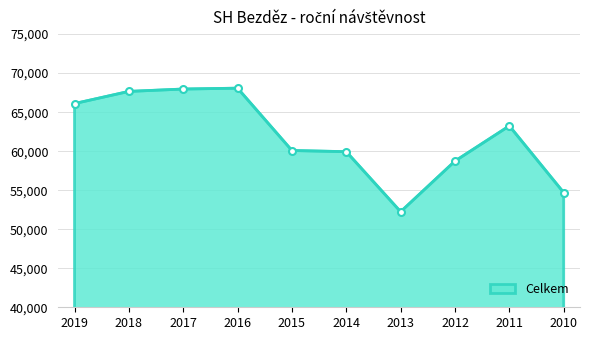

What is the difference between the maximum and minimum values?

15830